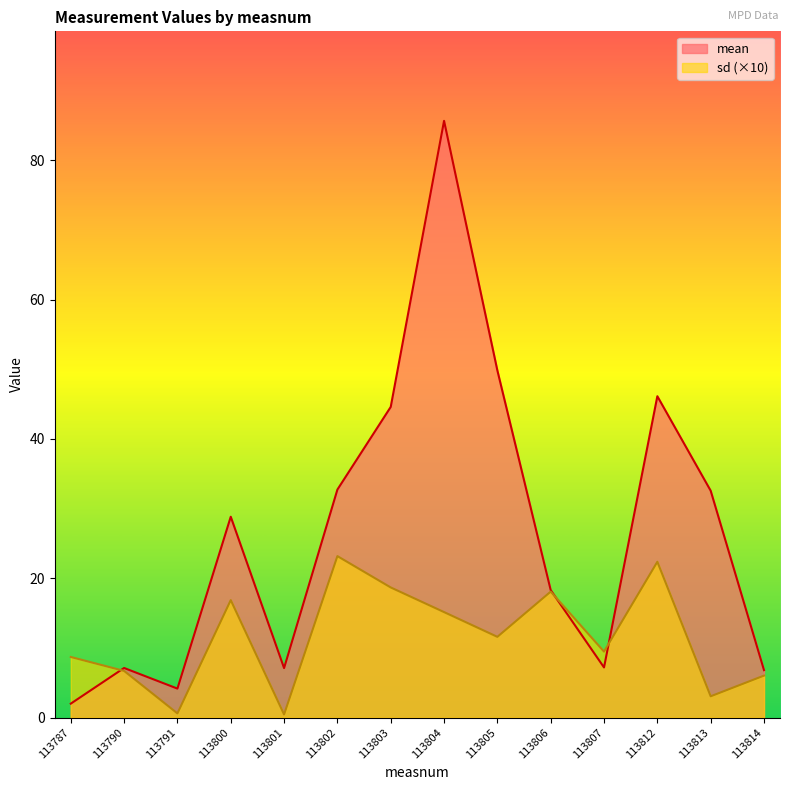

At which category does mean reach its first local valley?

113791